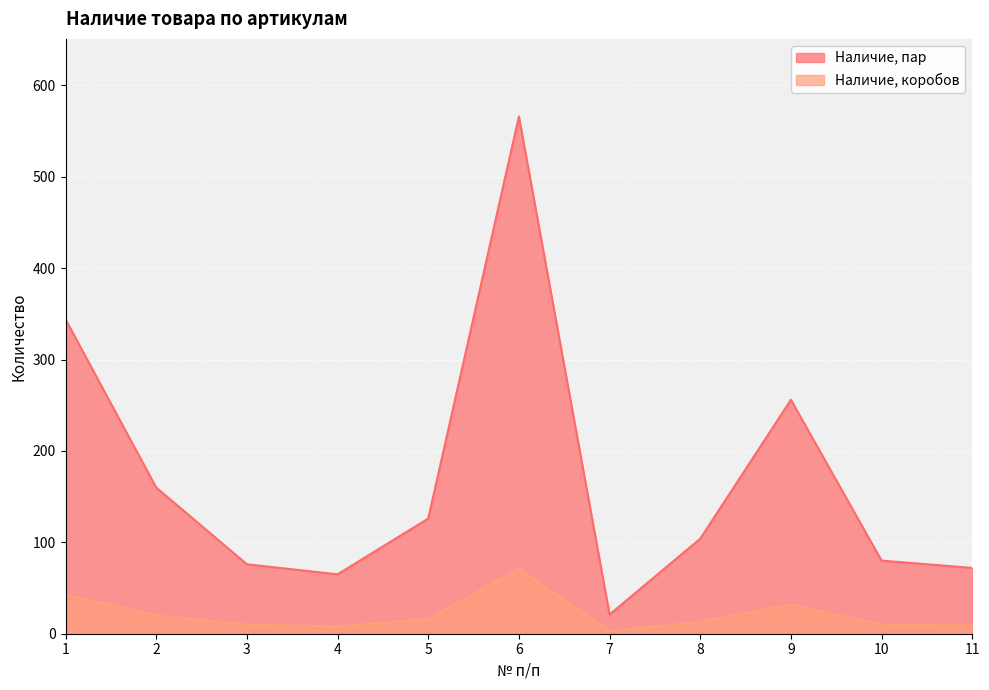

Is it true that Наличие, пар equals 29 at 7?

False